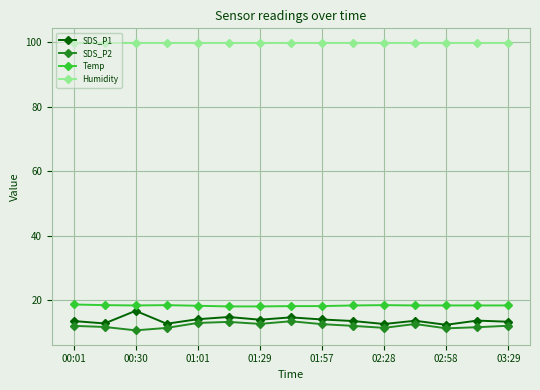

Which series has the largest total across all categories?

Humidity